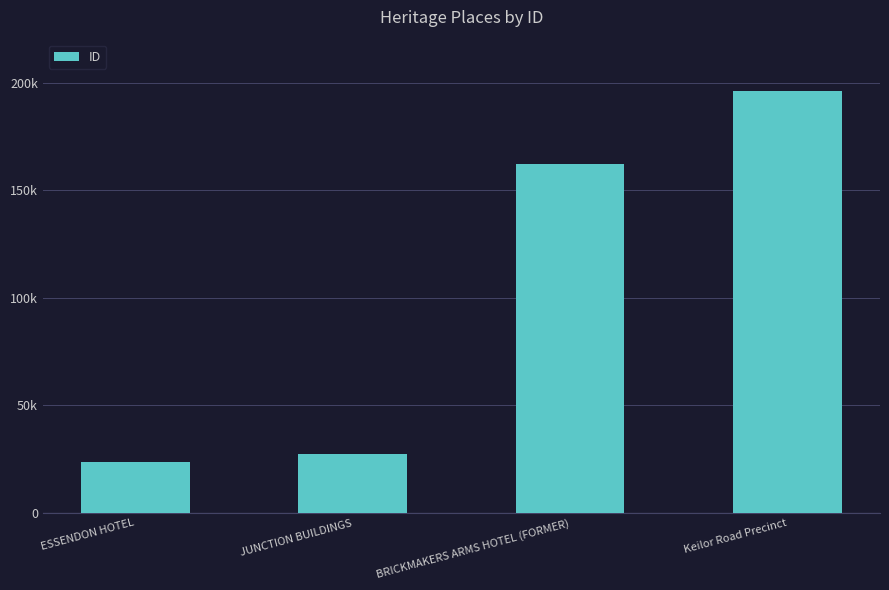

What is the label of the 4th bar from the right?

ESSENDON HOTEL